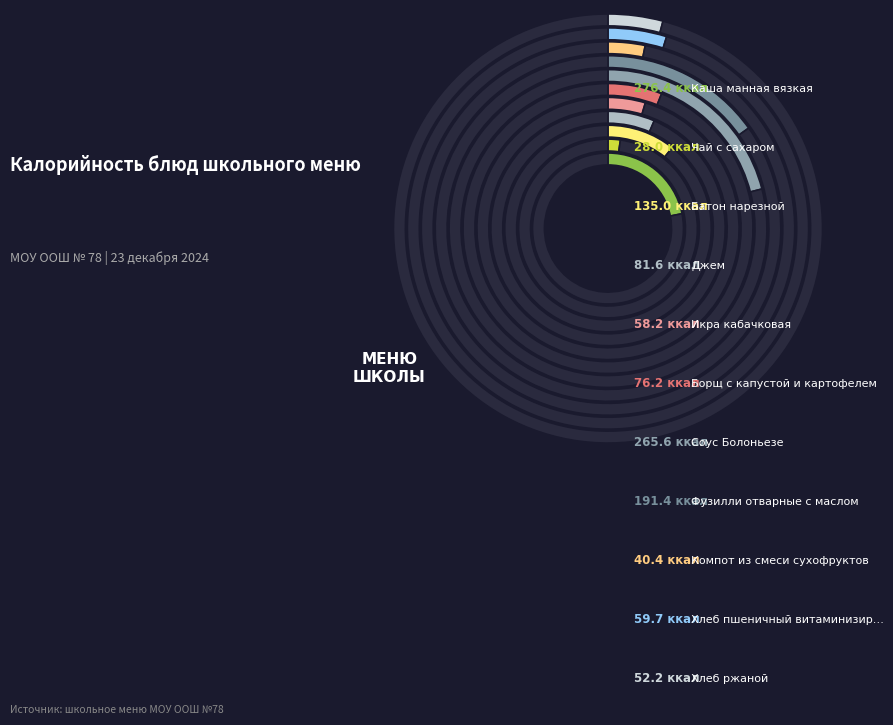

Which category has the biggest portion of the pie?

Каша манная вязкая